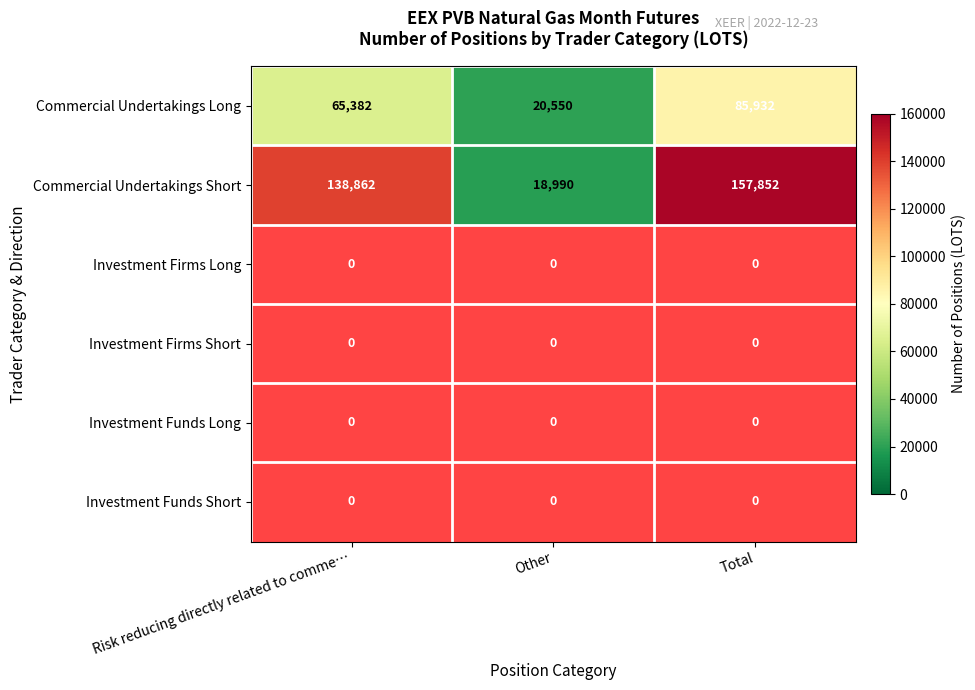

What is the maximum value shown in the chart?

157852.0